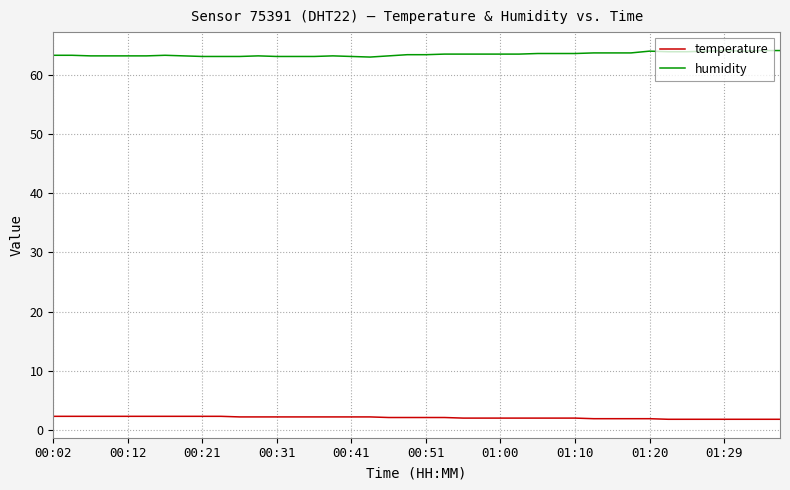

True or false: humidity has more than 0 points higher than both neighbors.

True